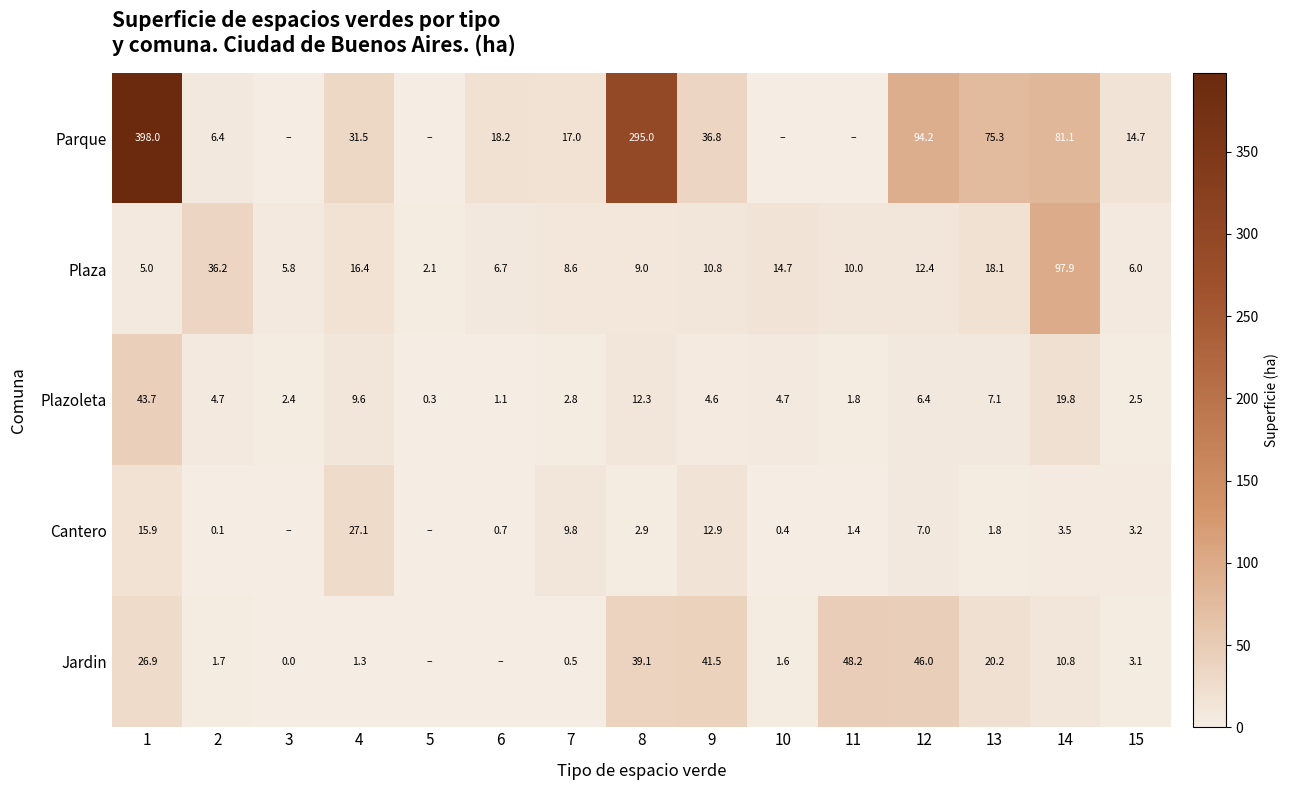

What is the difference between the highest and lowest values at 8?

292.1